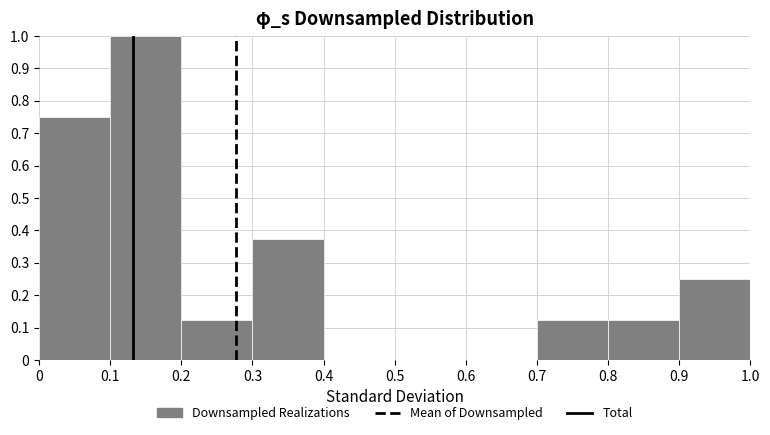

Over which range of the x-axis is the bar tallest?

0.1 to 0.2